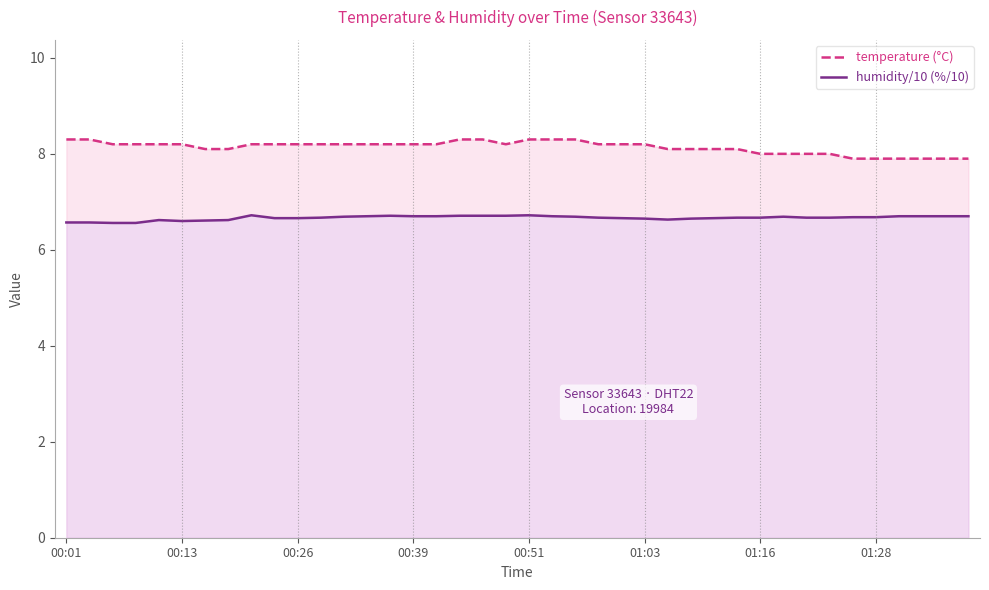

Rank the series by their maximum value, from lowest to highest.

humidity/10 (%/10), temperature (°C)